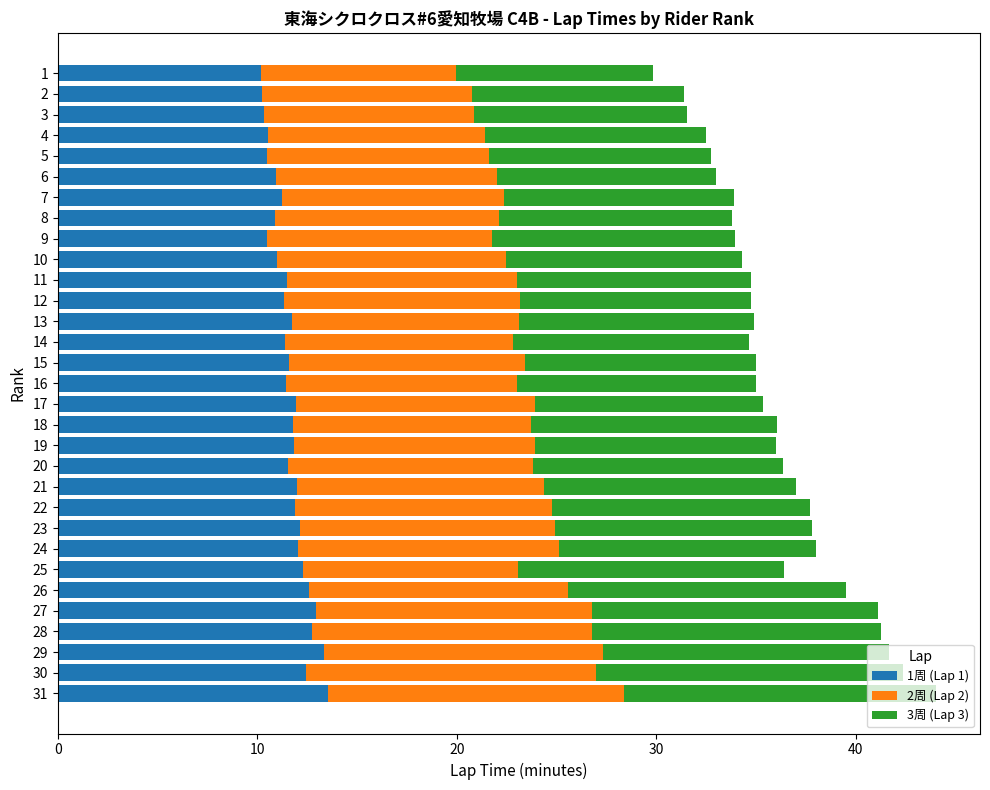

What is the highest value of the 1周 (Lap 1) series?

13.5